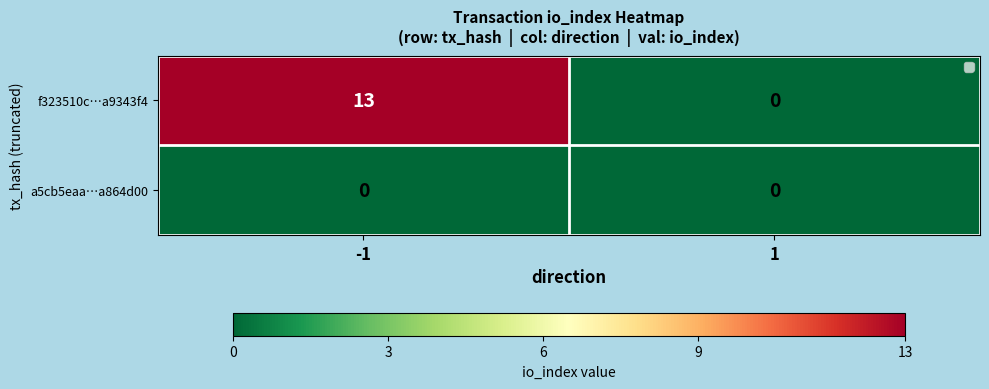

At -1, list the series in order from largest to smallest.

f323510c…a9343f4, a5cb5eaa…a864d00